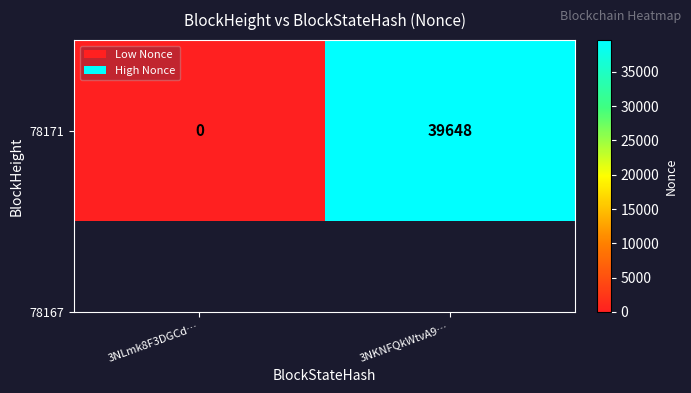

What is the difference between the values at 3NKNFQkWtvA9… and 3NLmk8F3DGCd…?

39648